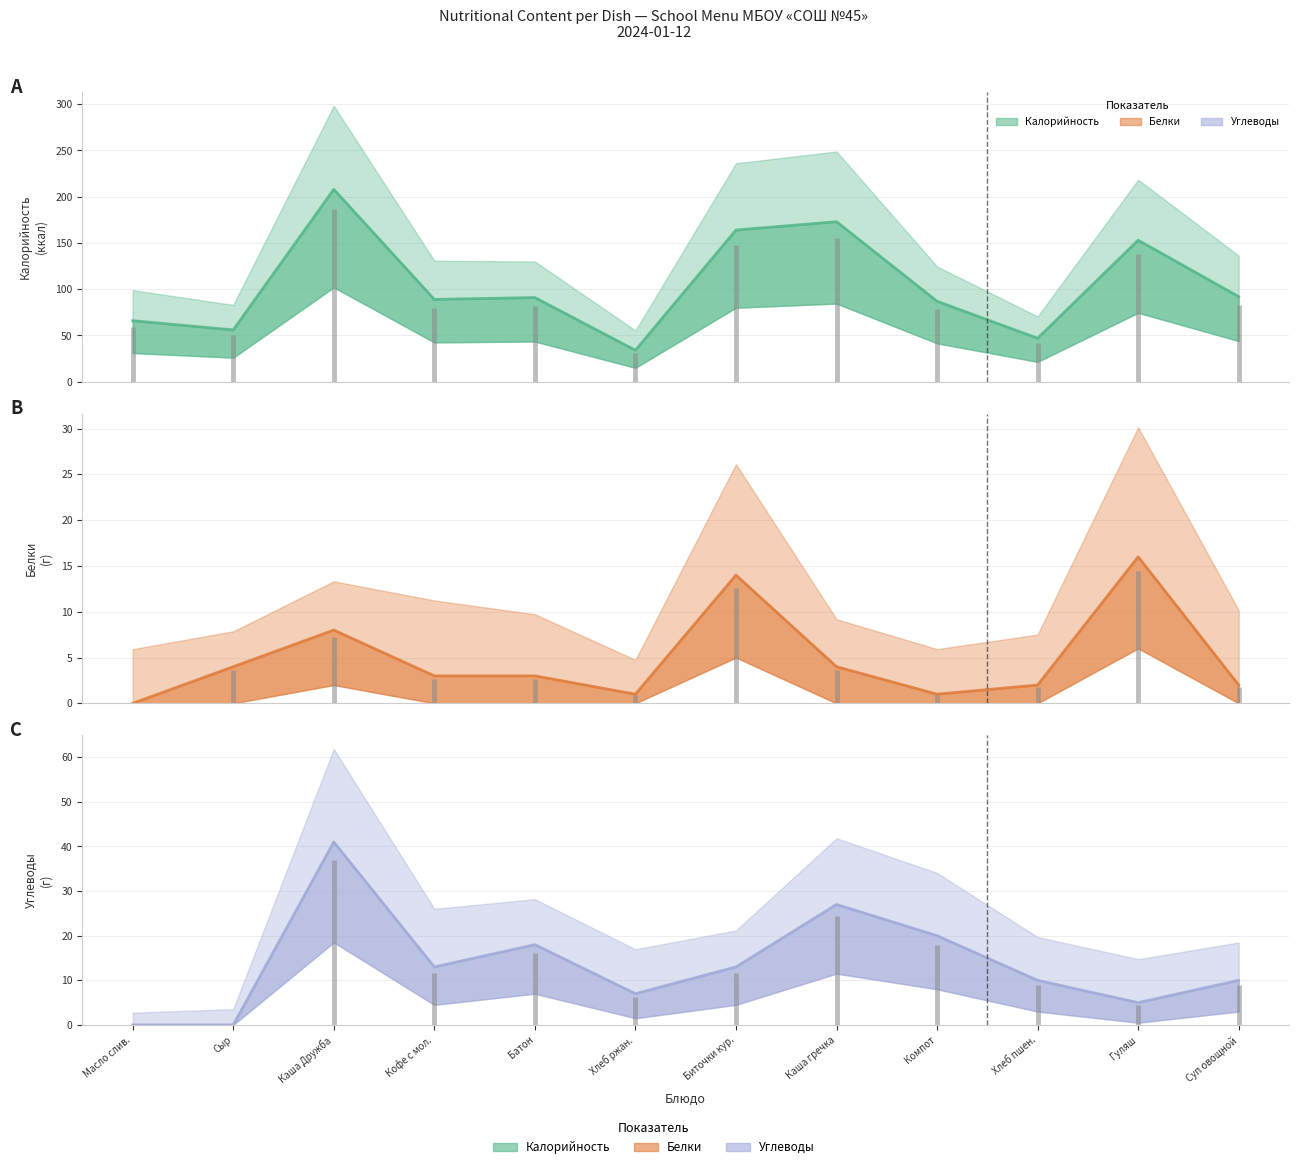

Between Сыр and Каша Дружба, which series saw the biggest shift?

Калорийность